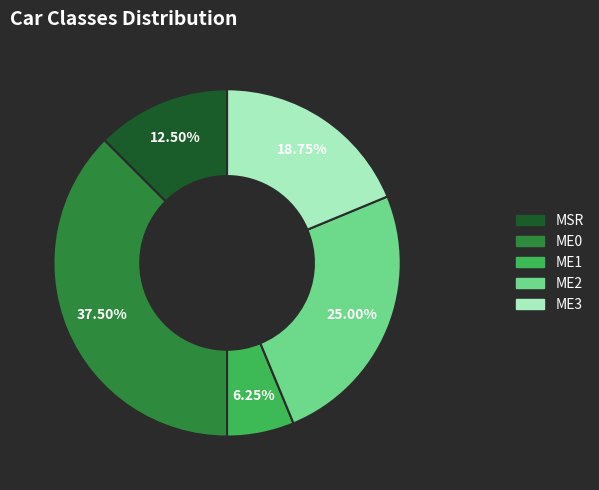

To the nearest percent, what is the average slice percentage?

20%